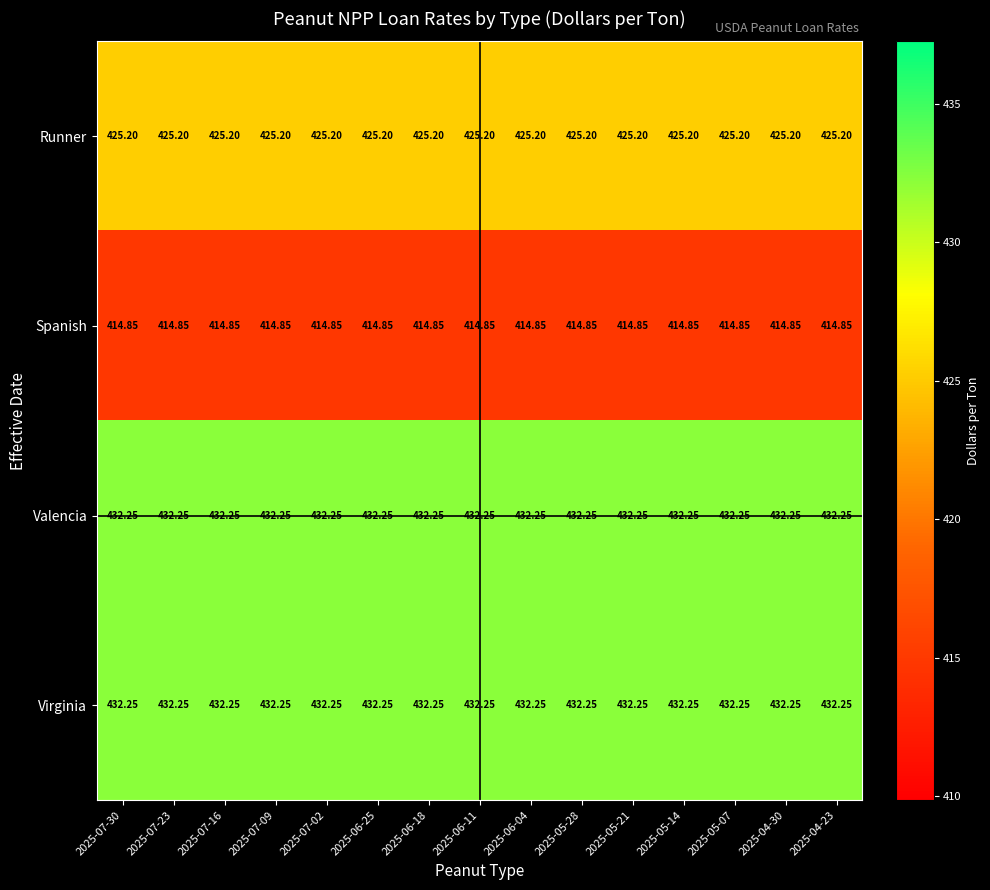

Is the value of Valencia at 2025-05-21 greater than the value of Spanish at 2025-06-18?

Yes